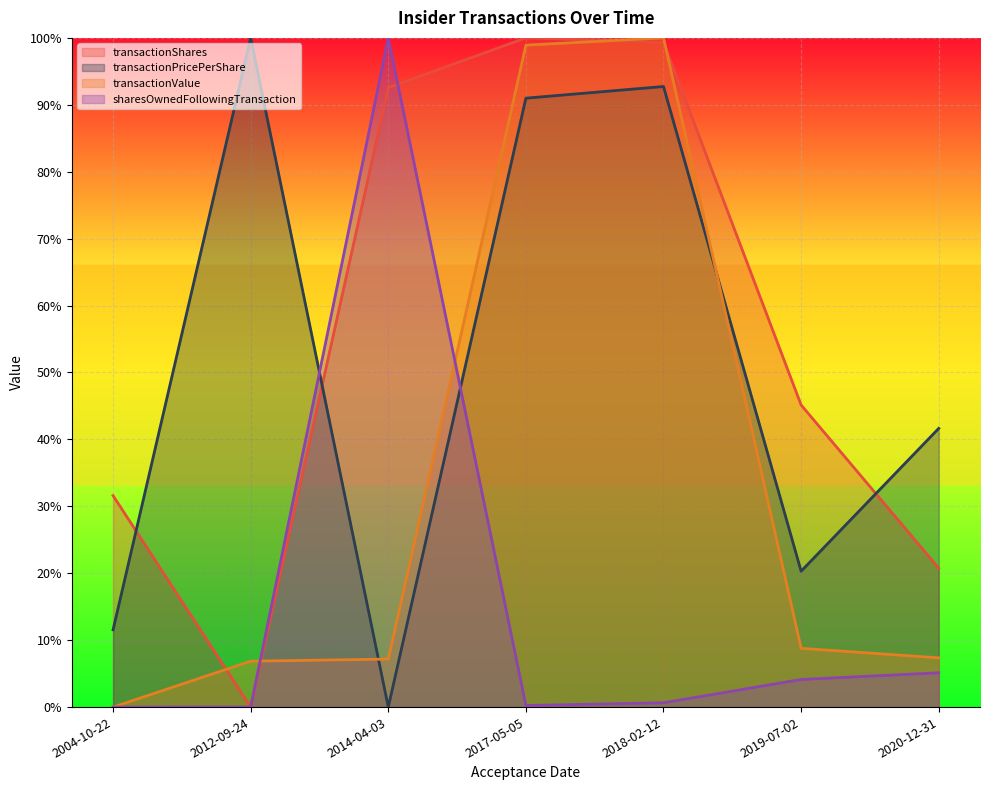

What is the difference between the maximum and second lowest values in the transactionPricePerShare series?

88.4